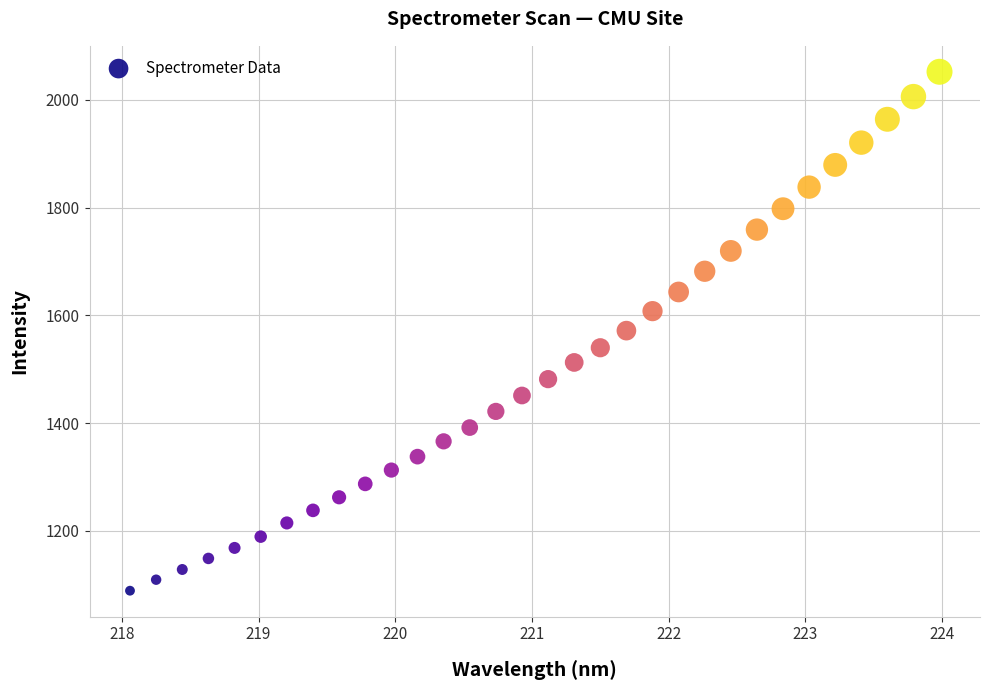

What is the range of X values (max minus min)?

5.9